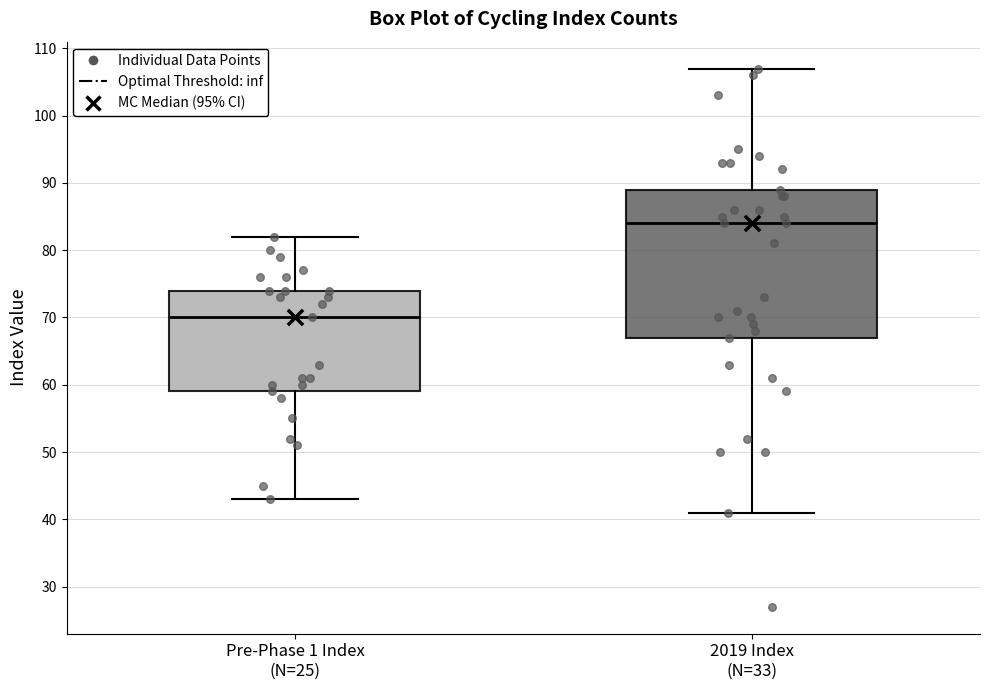

Comparing the boxes themselves (not the whiskers), which one is the tallest?

2019 Index (N=33)